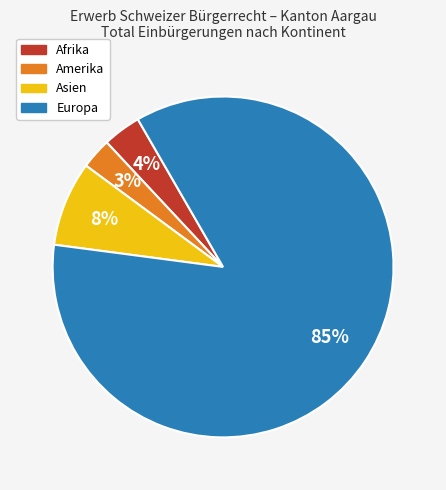

To the nearest percent, what is the combined percentage of Europa and Asien?

93%